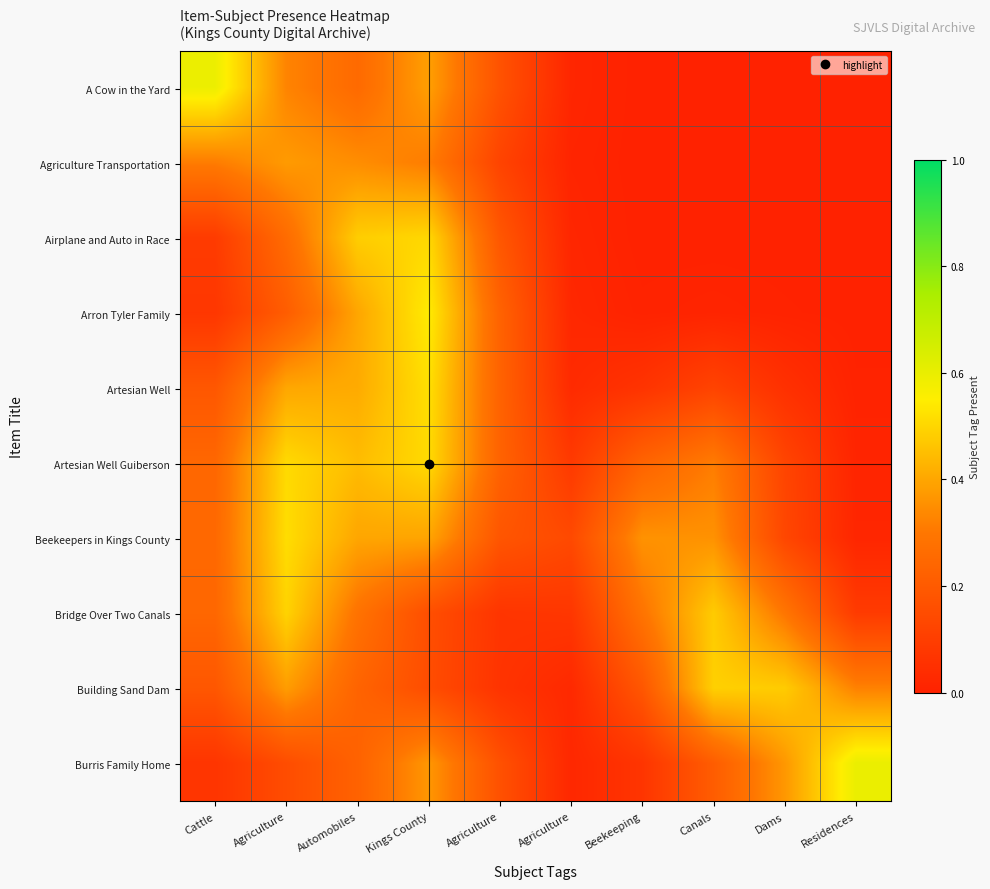

Which label corresponds to the smallest value in the chart?

Canals